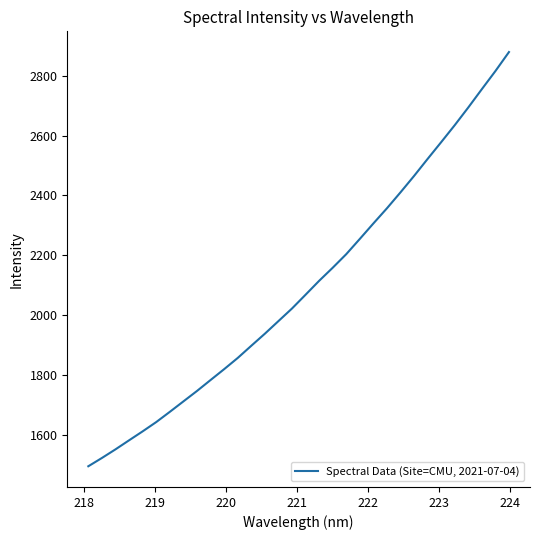

How many values are below 2068?

16